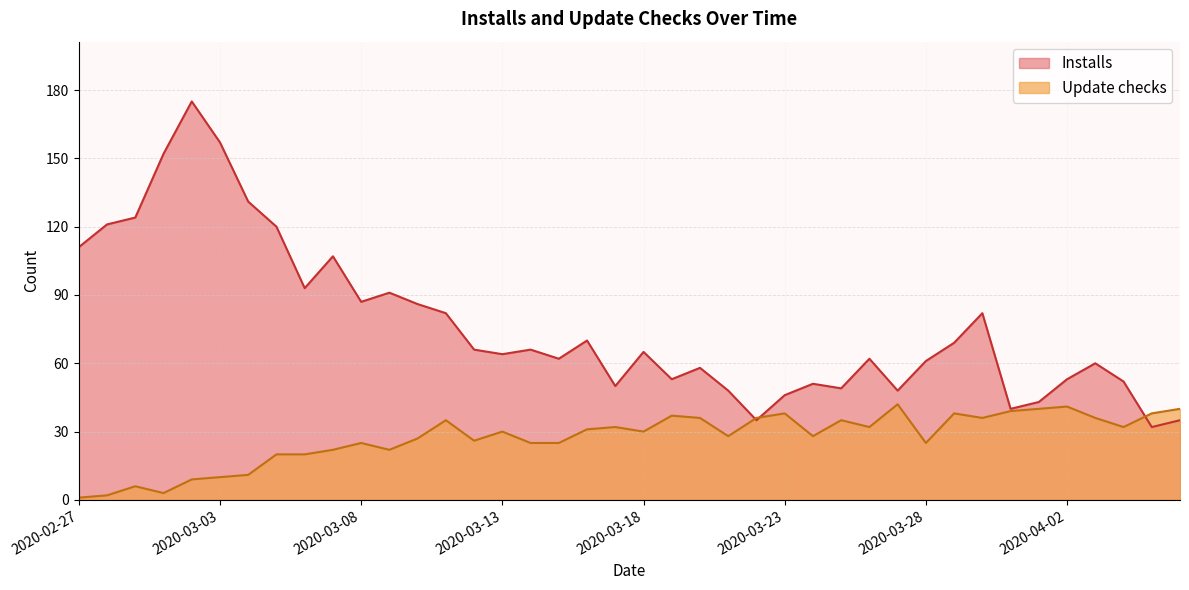

True or false: Update checks has a value of 40 at 2020-04-06.

True